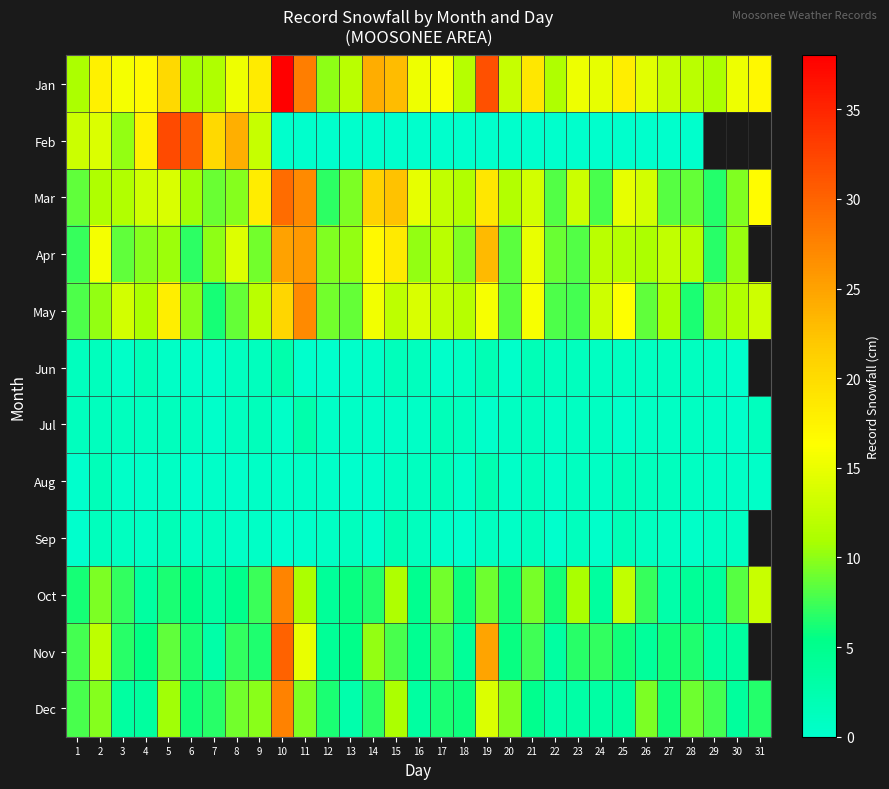

At how many categories does at least one series exceed 3?

31